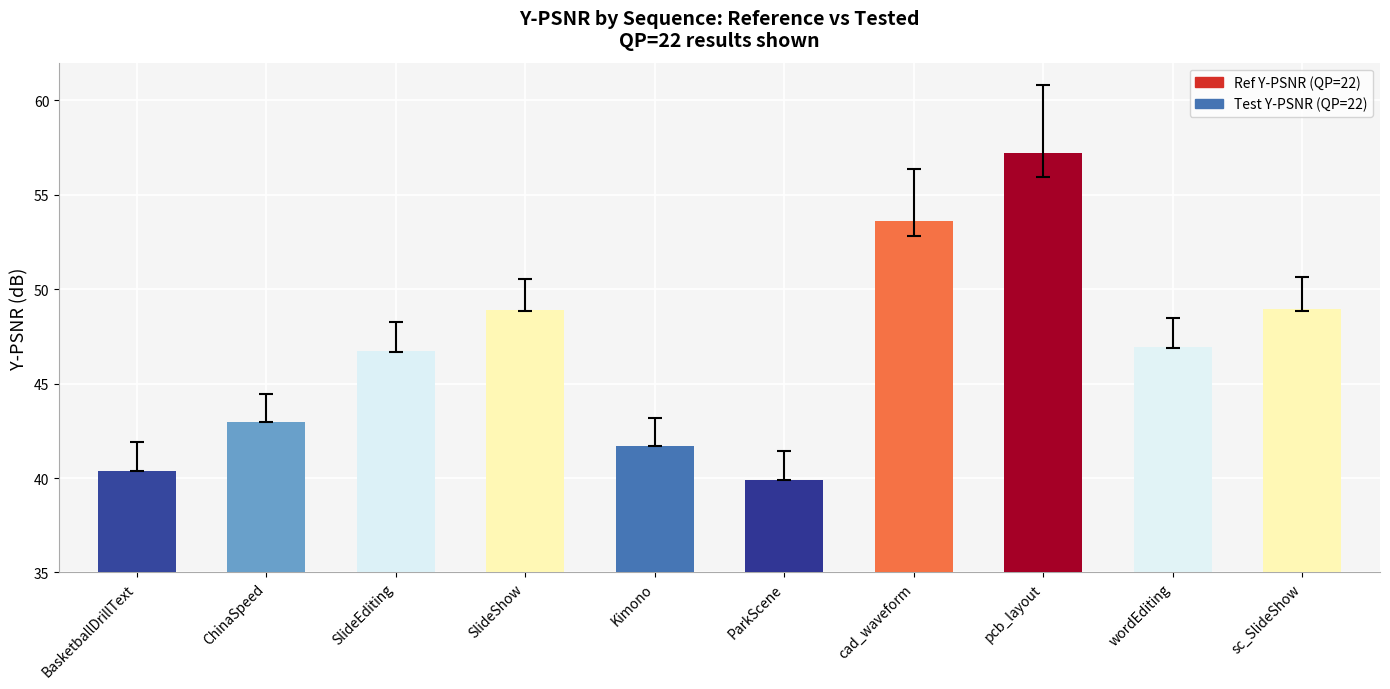

What is the ratio of the value at pcb_layout to the value at BasketballDrillText?

1.4